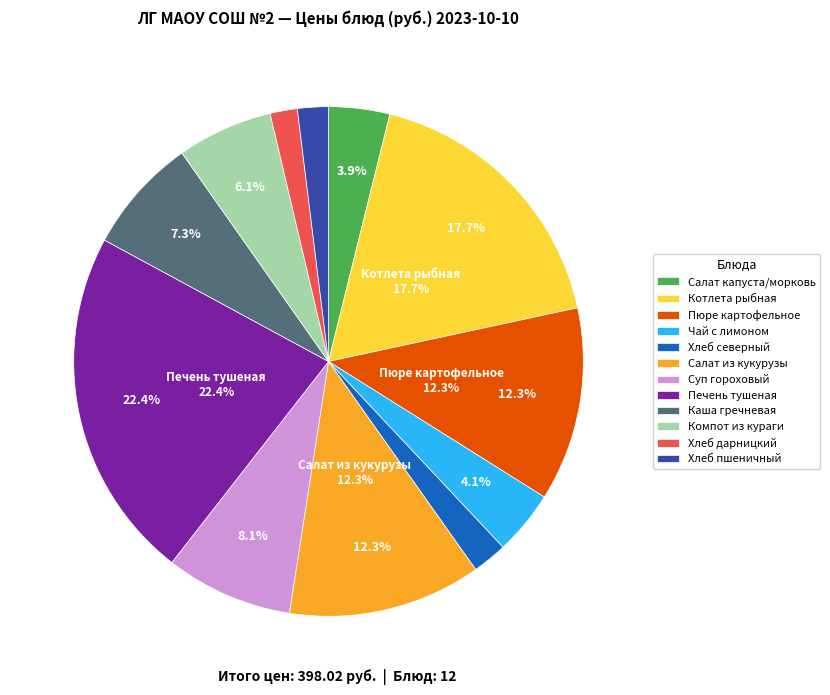

To the nearest percent, what is the difference between the Суп гороховый с гренками and Салат из свежей капусты с морковью slice percentages?

4%